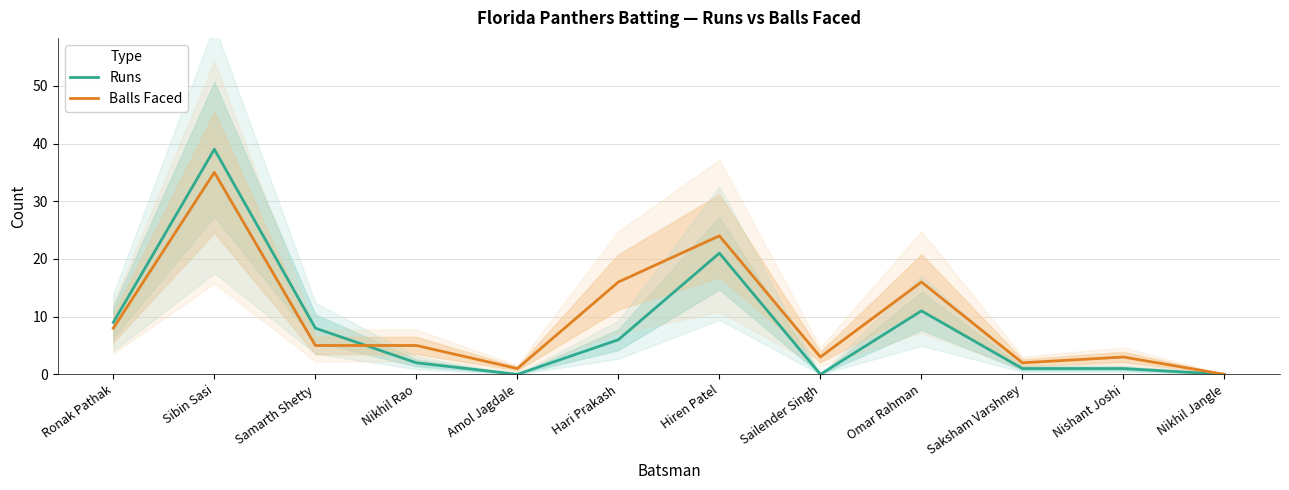

Is it true that Balls Faced equals 3 at Nikhil Rao?

False